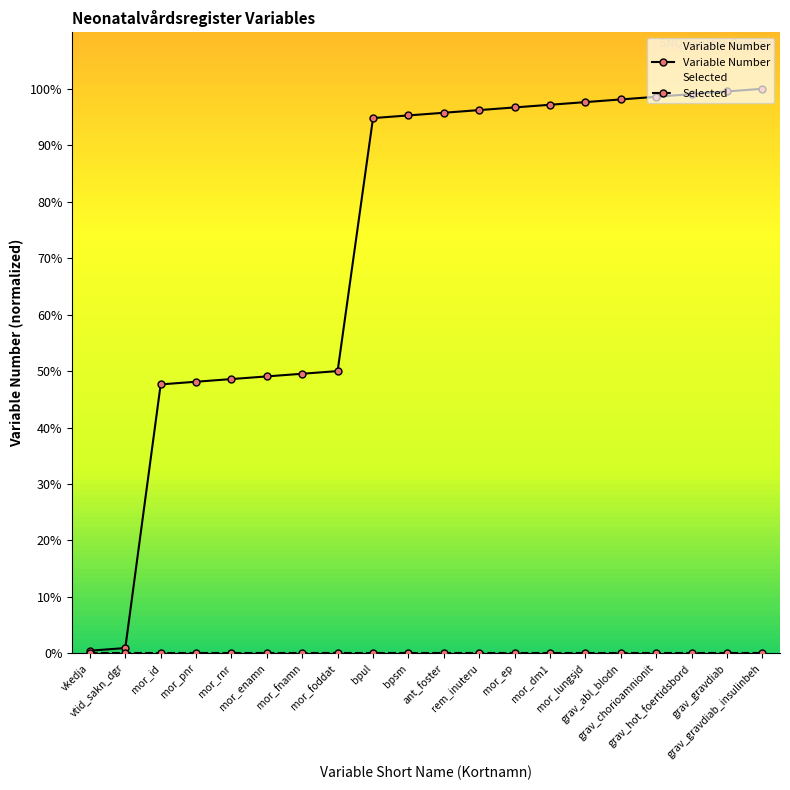

What is the difference between the maximum and minimum values?

99.5